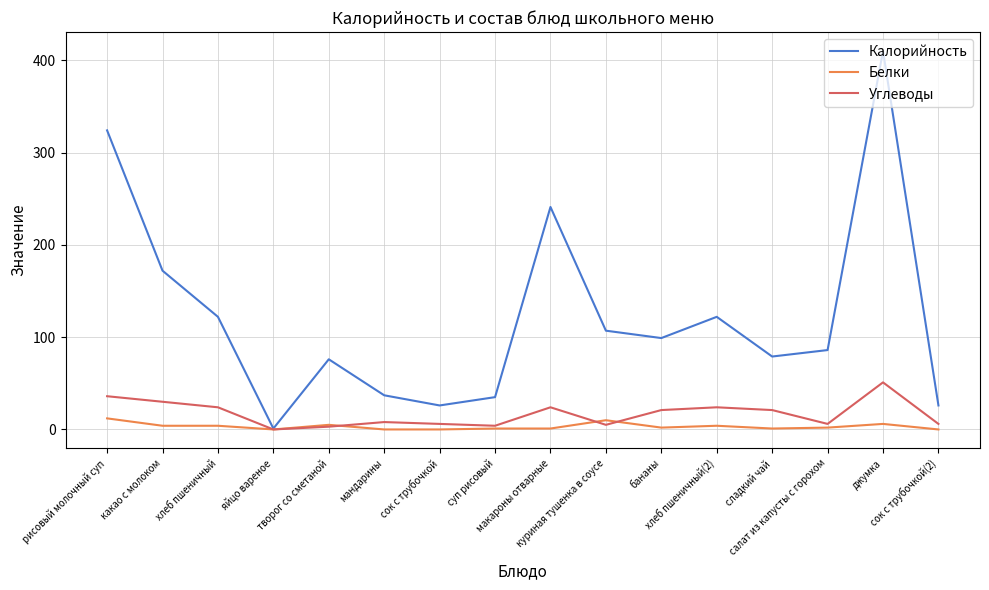

Where does the Углеводы series first go above 21?

рисовый молочный суп